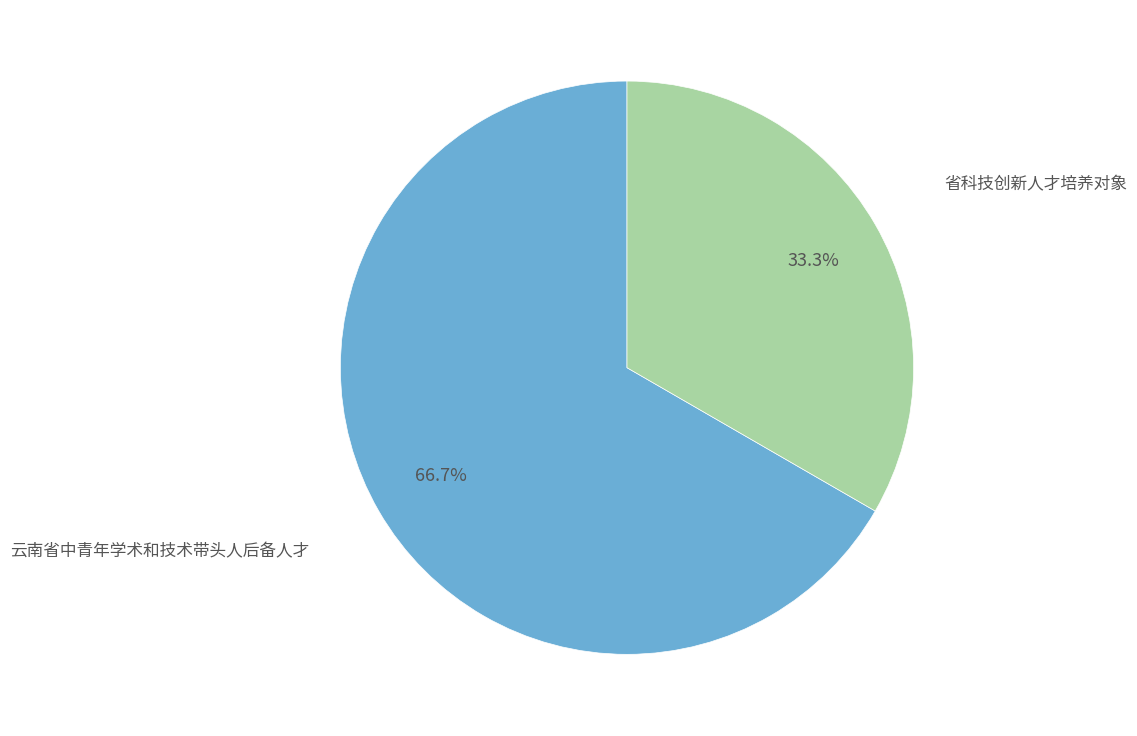

Is there any slice that represents more than half of the pie?

Yes